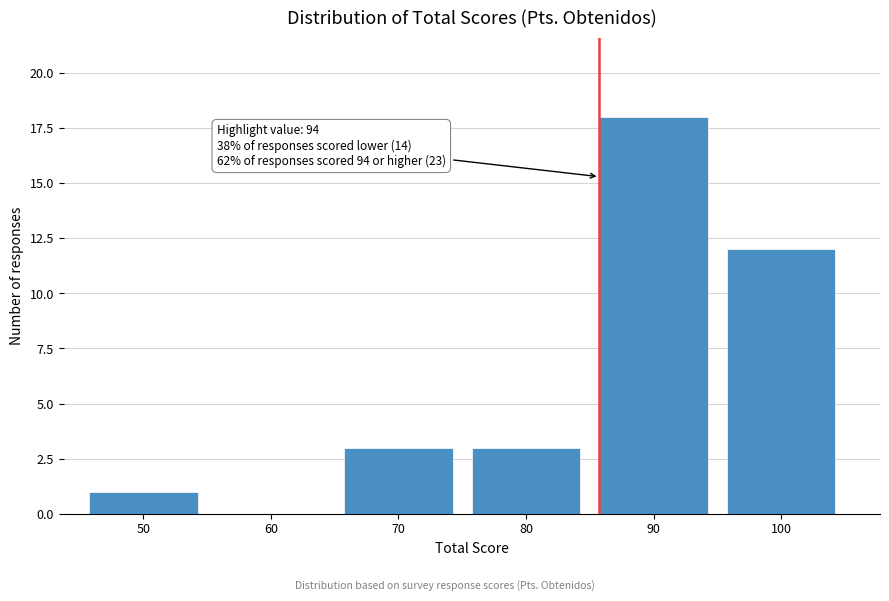

Reading right to left, extract all data points from this chart.

100=12	90=18	80=3	70=3	60=0	50=1